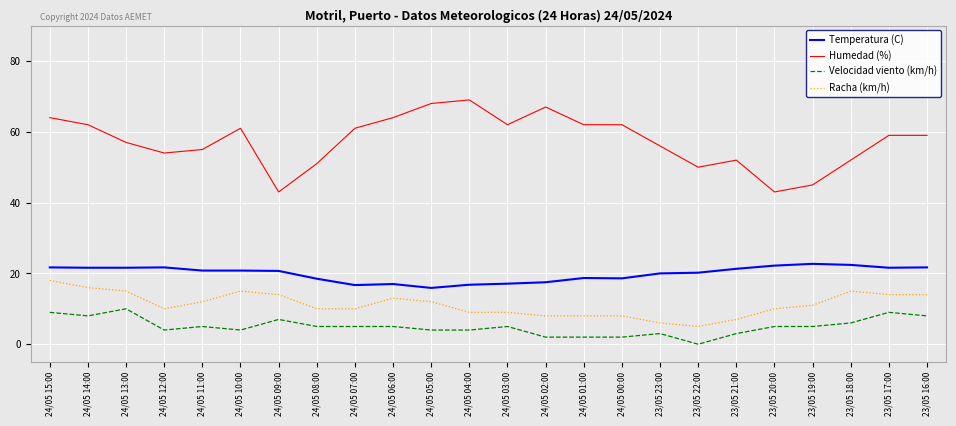

True or false: Velocidad viento (km/h) and Racha (km/h) intersect in this chart.

False